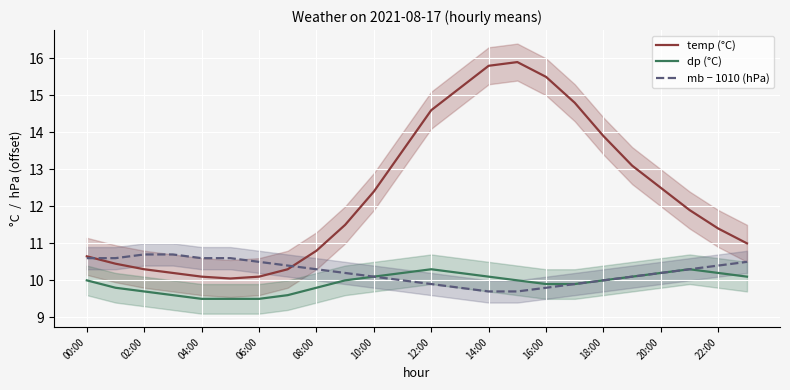

Does the chart display data point markers on the line(s)?

No